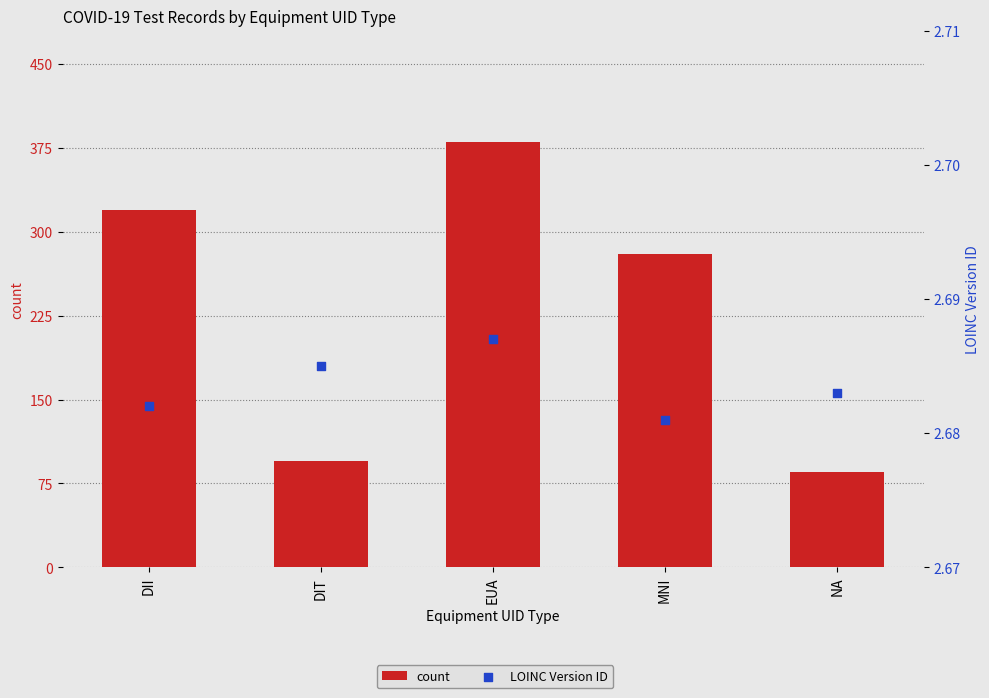

What are all the series names shown in the legend?

count, LOINC Version ID